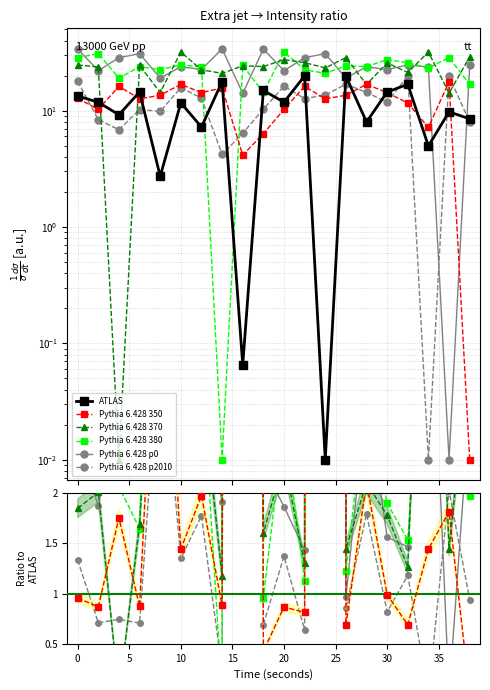

What are all the series names shown in the legend?

ATLAS, Pythia 6.428 350, Pythia 6.428 370, Pythia 6.428 380, Pythia 6.428 p0, Pythia 6.428 p2010